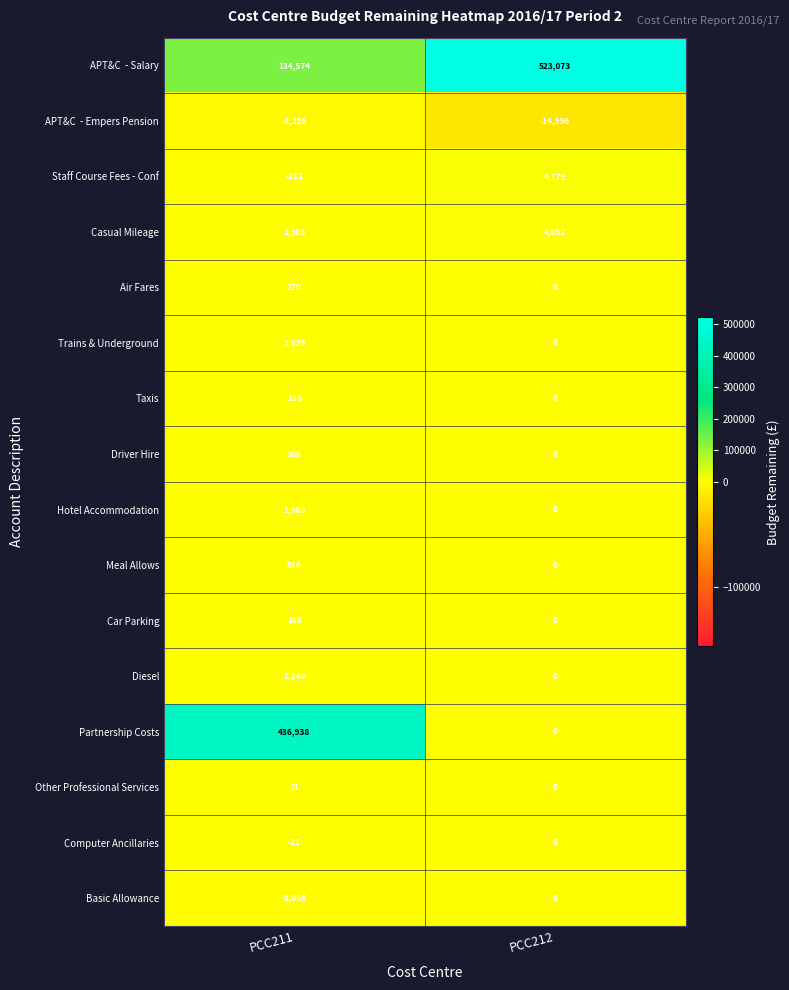

How many data points does each series have?

2